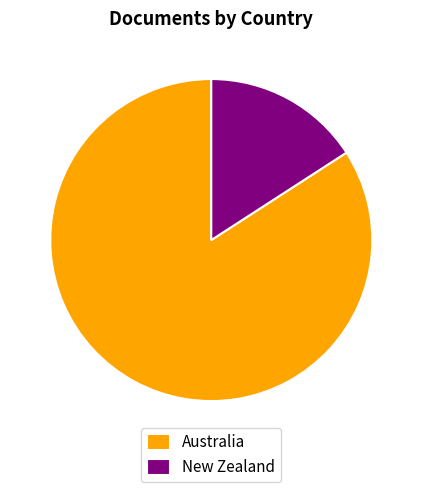

Is it true that New Zealand is 16% of the pie?

True